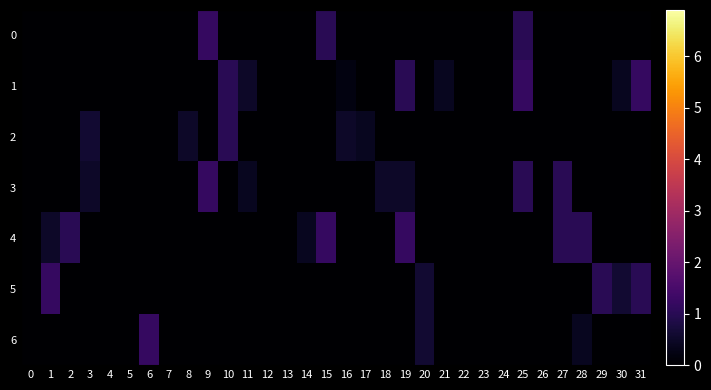

Reading left to right, list all the values displayed in this chart.

0: 0=0.0	1=0.0	2=0.0	3=0.0	4=0.0	5=0.0	6=0.0	7=0.0	8=0.0	9=1.2	10=0.0	11=0.0	12=0.0	13=0.0	14=0.0	15=1.0	16=0.0	17=0.0	18=0.0	19=0.0	20=0.0	21=0.0	22=0.0	23=0.0	24=0.0	25=1.0	26=0.0	27=0.0	28=0.0	29=0.0	30=0.0	31=0.0
1: 0=0.0	1=0.0	2=0.0	3=0.0	4=0.0	5=0.0	6=0.0	7=0.0	8=0.0	9=0.0	10=1.0	11=0.5	12=0.0	13=0.0	14=0.0	15=0.0	16=0.2	17=0.0	18=0.0	19=1.0	20=0.0	21=0.4	22=0.0	23=0.0	24=0.0	25=1.2	26=0.0	27=0.0	28=0.0	29=0.0	30=0.4	31=1.2
2: 0=0.0	1=0.0	2=0.0	3=0.6	4=0.0	5=0.0	6=0.0	7=0.0	8=0.5	9=0.0	10=1.0	11=0.0	12=0.0	13=0.0	14=0.0	15=0.0	16=0.5	17=0.4	18=0.0	19=0.0	20=0.0	21=0.0	22=0.0	23=0.0	24=0.0	25=0.0	26=0.0	27=0.0	28=0.0	29=0.0	30=0.0	31=0.0
3: 0=0.0	1=0.0	2=0.0	3=0.5	4=0.0	5=0.0	6=0.0	7=0.0	8=0.0	9=1.2	10=0.0	11=0.4	12=0.0	13=0.0	14=0.0	15=0.0	16=0.0	17=0.0	18=0.5	19=0.5	20=0.0	21=0.0	22=0.0	23=0.0	24=0.0	25=1.0	26=0.0	27=1.0	28=0.0	29=0.0	30=0.0	31=0.0
4: 0=0.0	1=0.5	2=1.0	3=0.0	4=0.0	5=0.0	6=0.0	7=0.0	8=0.0	9=0.0	10=0.0	11=0.0	12=0.0	13=0.0	14=0.4	15=1.2	16=0.0	17=0.0	18=0.0	19=1.2	20=0.0	21=0.0	22=0.0	23=0.0	24=0.0	25=0.0	26=0.0	27=1.0	28=1.0	29=0.0	30=0.0	31=0.0
5: 0=0.0	1=1.2	2=0.0	3=0.0	4=0.0	5=0.0	6=0.0	7=0.0	8=0.0	9=0.0	10=0.0	11=0.0	12=0.0	13=0.0	14=0.0	15=0.0	16=0.0	17=0.0	18=0.0	19=0.0	20=0.6	21=0.0	22=0.0	23=0.0	24=0.0	25=0.0	26=0.0	27=0.0	28=0.0	29=1.0	30=0.6	31=1.0
6: 0=0.0	1=0.0	2=0.0	3=0.0	4=0.0	5=0.0	6=1.2	7=0.0	8=0.0	9=0.0	10=0.0	11=0.0	12=0.0	13=0.0	14=0.0	15=0.0	16=0.0	17=0.0	18=0.0	19=0.0	20=0.6	21=0.0	22=0.0	23=0.0	24=0.0	25=0.0	26=0.0	27=0.0	28=0.4	29=0.0	30=0.0	31=0.0